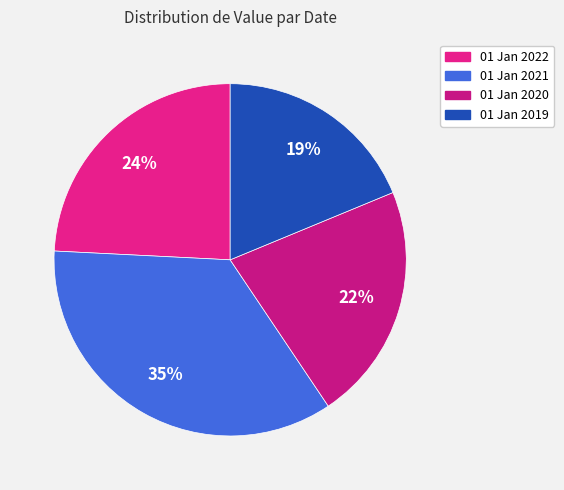

Count the number of slices in the pie.

4